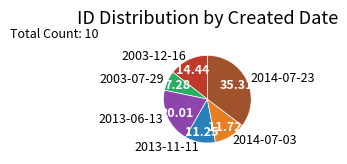

What is the ratio of the value at 2013-06-13 to the value at 2014-07-23?

0.6